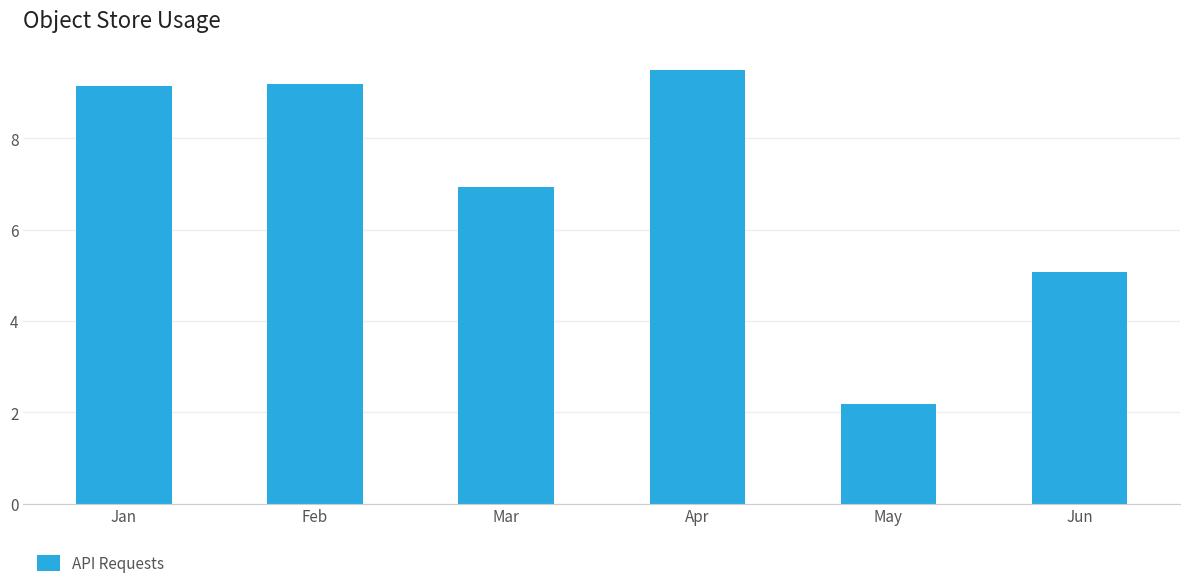

Reading right to left, transcribe all the data shown in this chart.

5.1	2.2	9.5	6.9	9.2	9.2